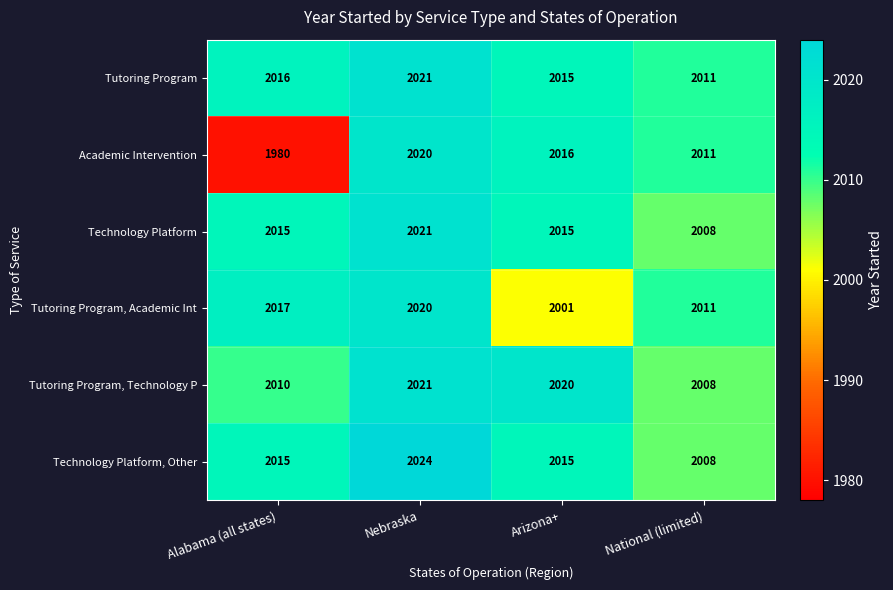

Reading left to right, transcribe all the data shown in this chart.

Tutoring Program: 2016	2021	2015	2011
Academic Intervention: 1980	2020	2016	2011
Technology Platform: 2015	2021	2015	2008
Tutoring Program, Academic Int: 2017	2020	2001	2011
Tutoring Program, Technology P: 2010	2021	2020	2008
Technology Platform, Other: 2015	2024	2015	2008